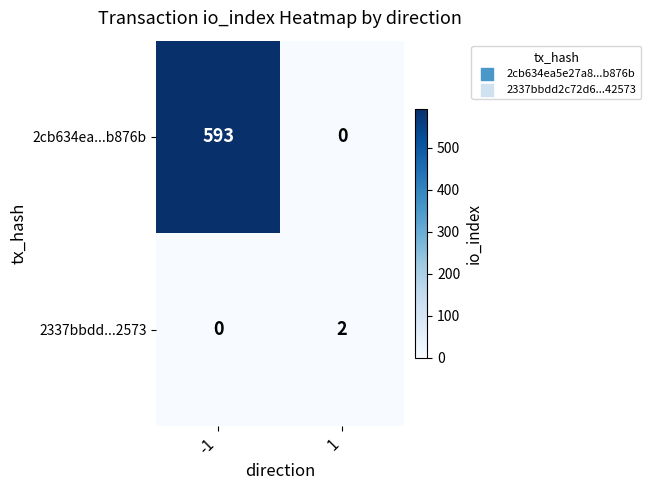

What is the difference between the 2cb634ea...b876b values at 1 and -1?

593